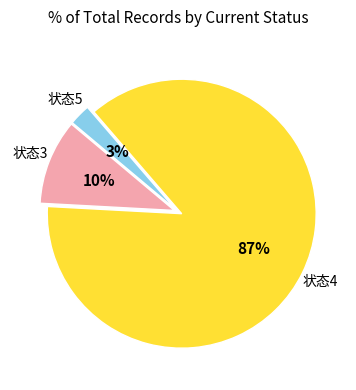

Does 状态3 represent more than half of the total?

No